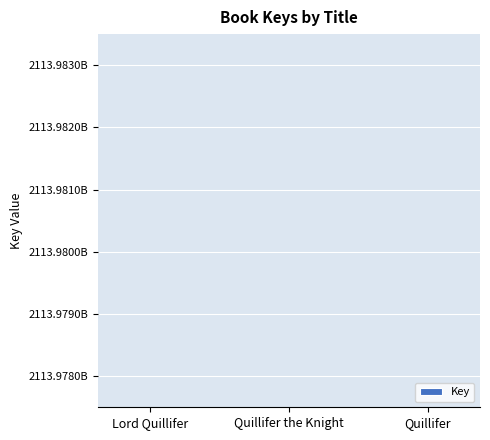

Which category has the highest value across all series?

Lord Quillifer